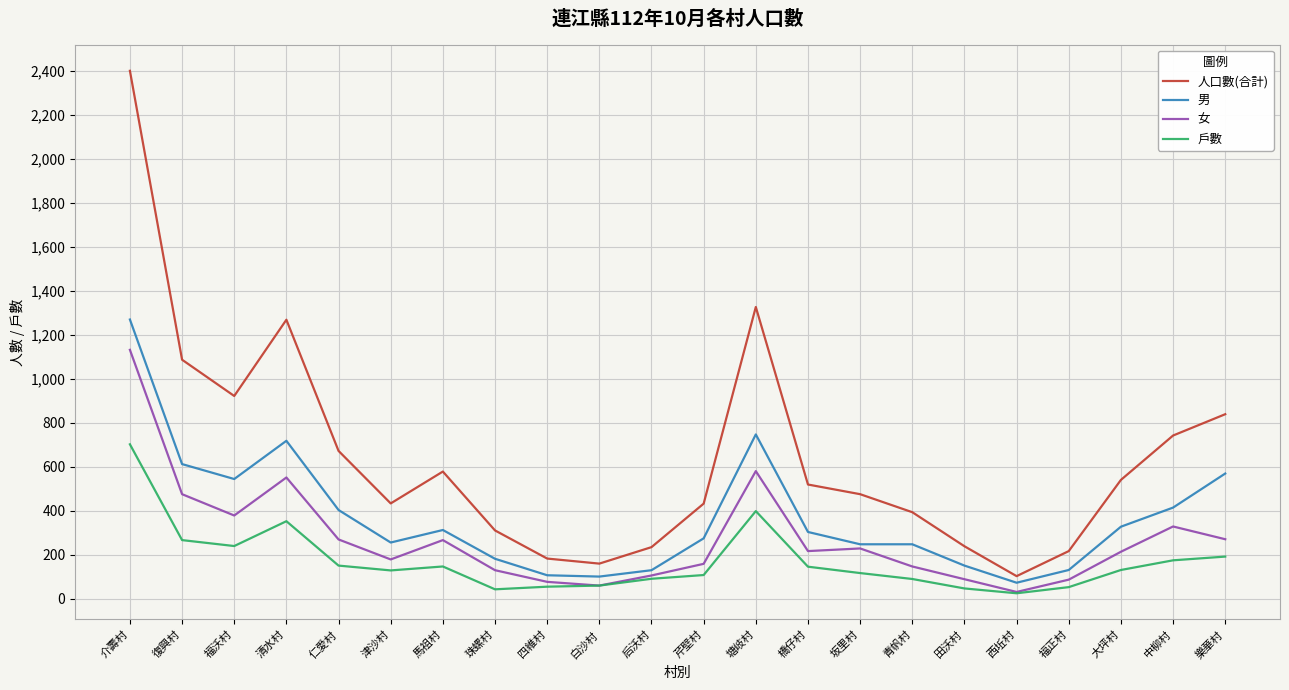

Rank the series by their maximum value, from highest to lowest.

人口數(合計), 男, 女, 戶數